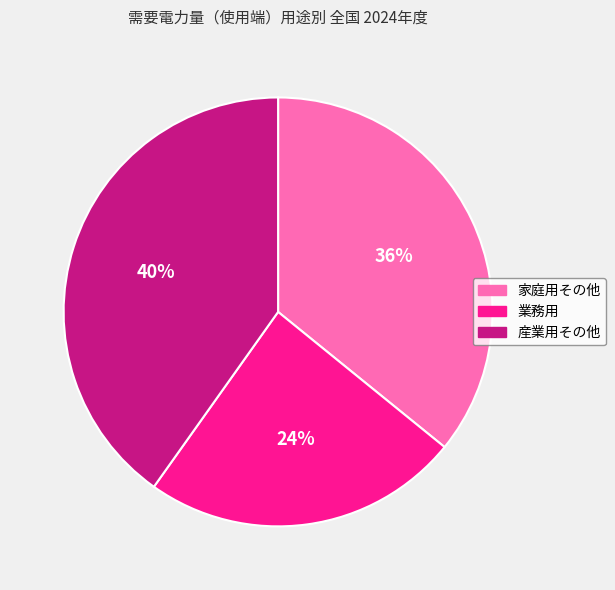

Between 業務用 and 産業用その他, which is larger?

産業用その他